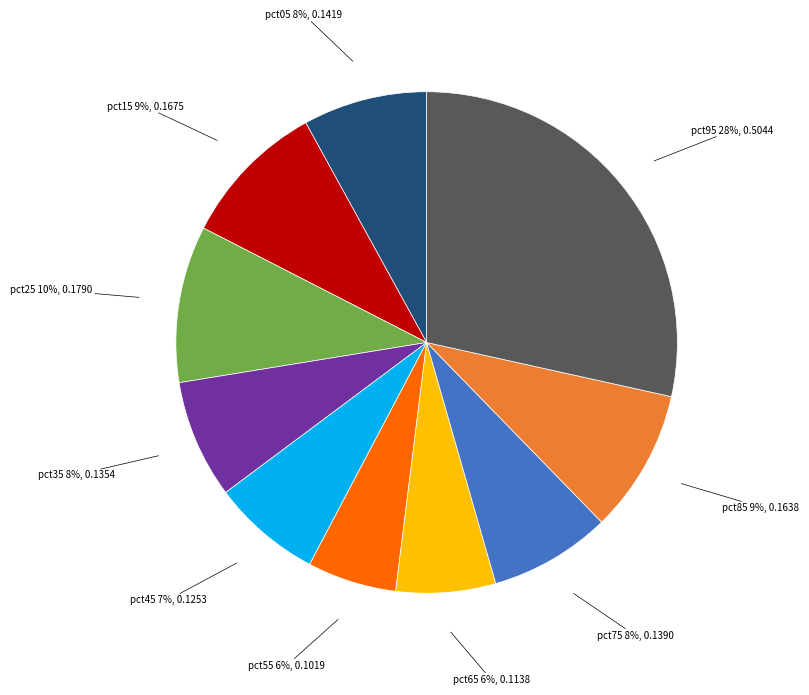

Combined, do pct85 and pct95 account for over 50%?

No